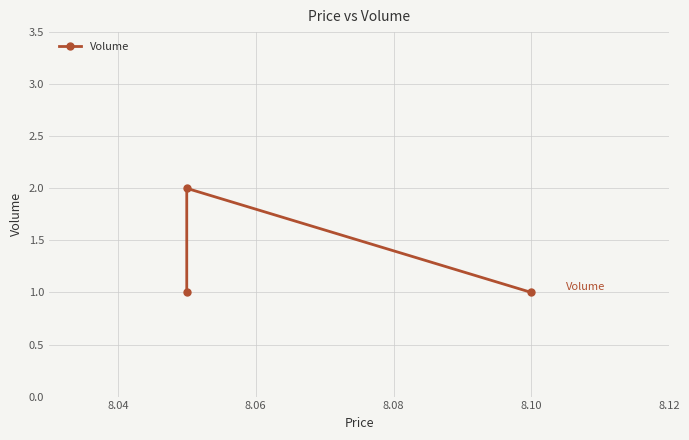

How many lines are shown in the chart?

1